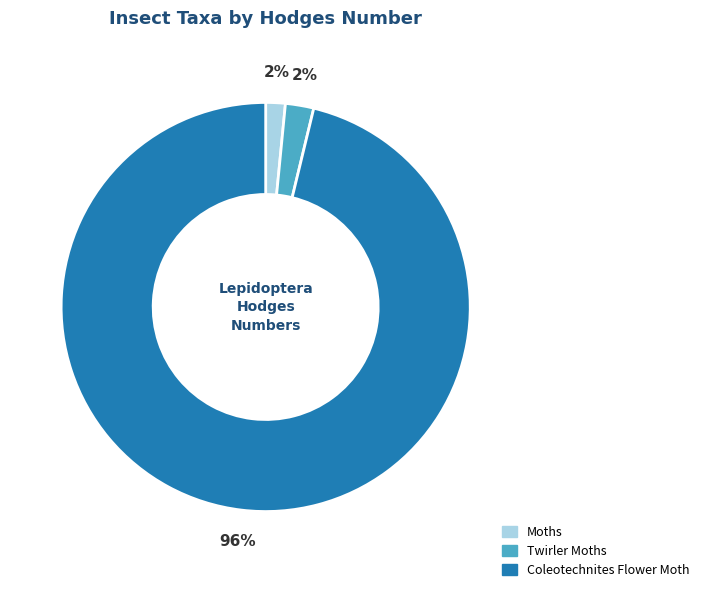

What is the largest slice in the pie chart?

Coleotechnites Flower Moth